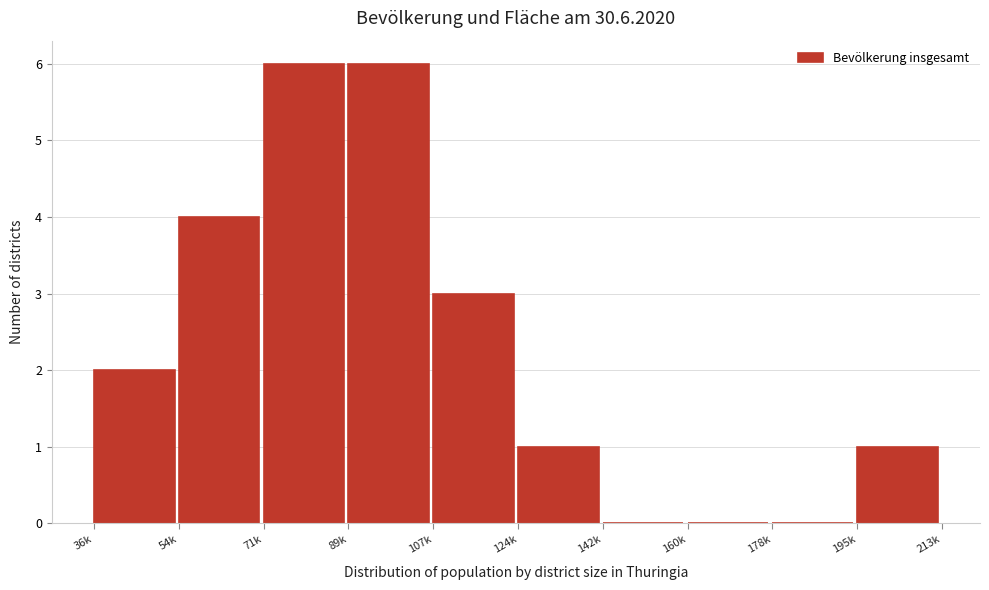

Reading left to right, extract all data points from this chart.

36k=2	54k=4	71k=6	89k=6	107k=3	124k=1	142k=0	160k=0	178k=0	195k=1